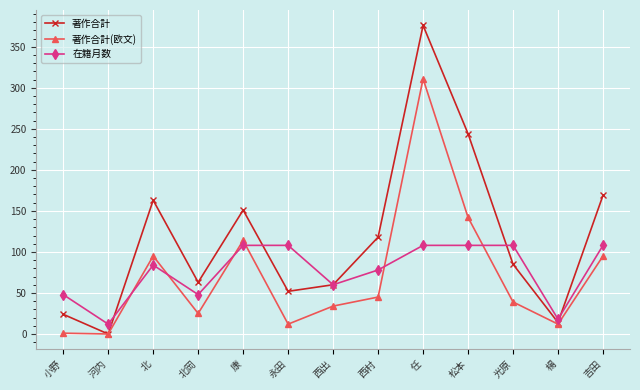

What is the difference between the highest and lowest values at 北?

79